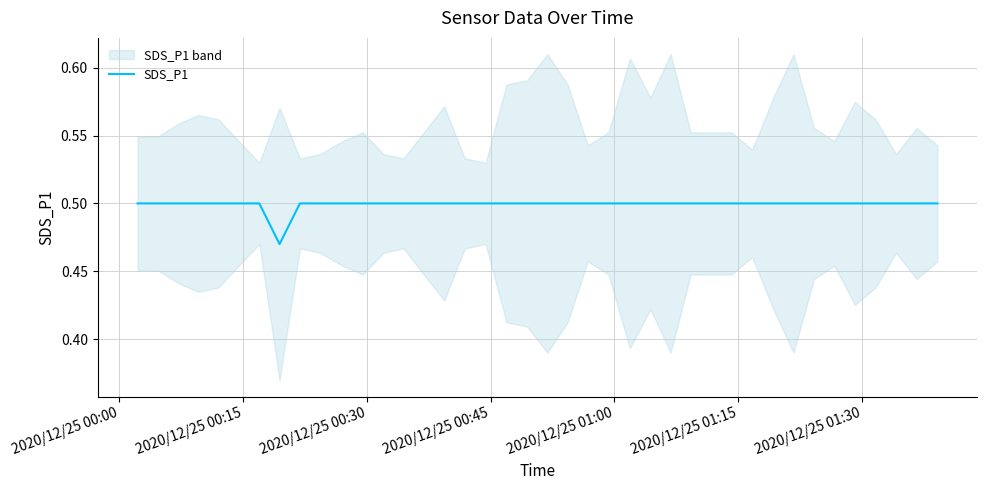

Does the chart have visible grid lines?

Yes